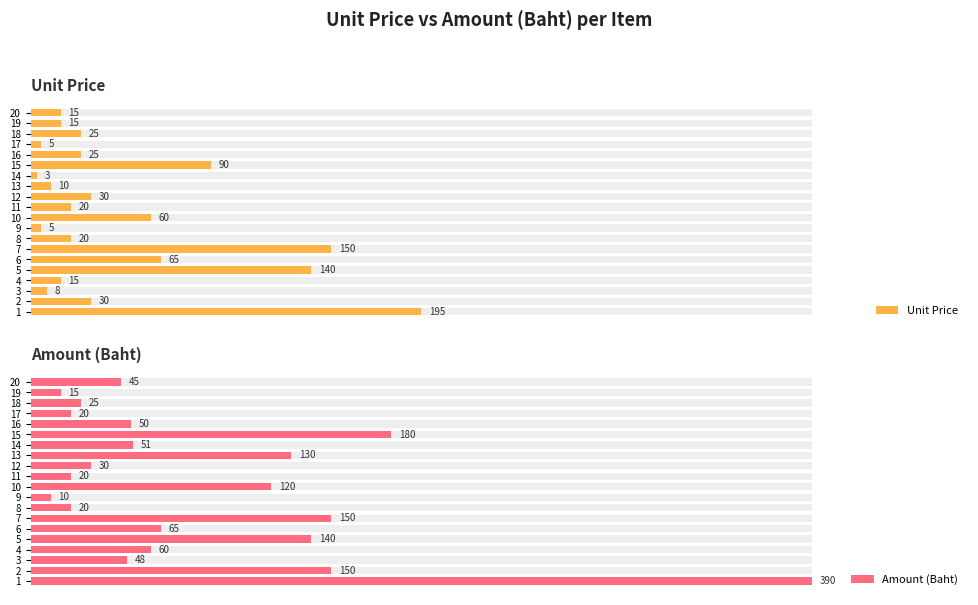

Are the bars grouped side by side (vs. stacked)?

Yes